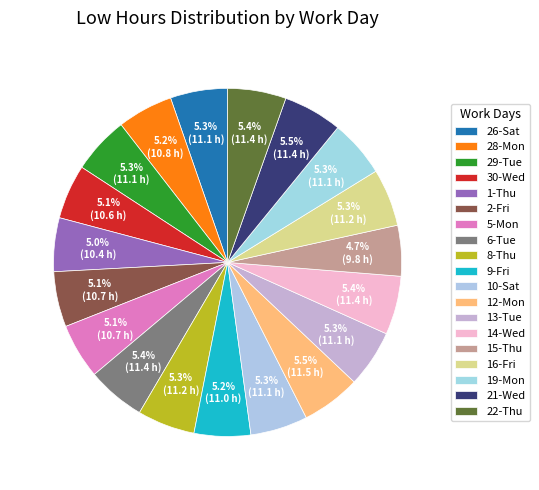

Which has a higher value, 15-Thu or 19-Mon?

19-Mon